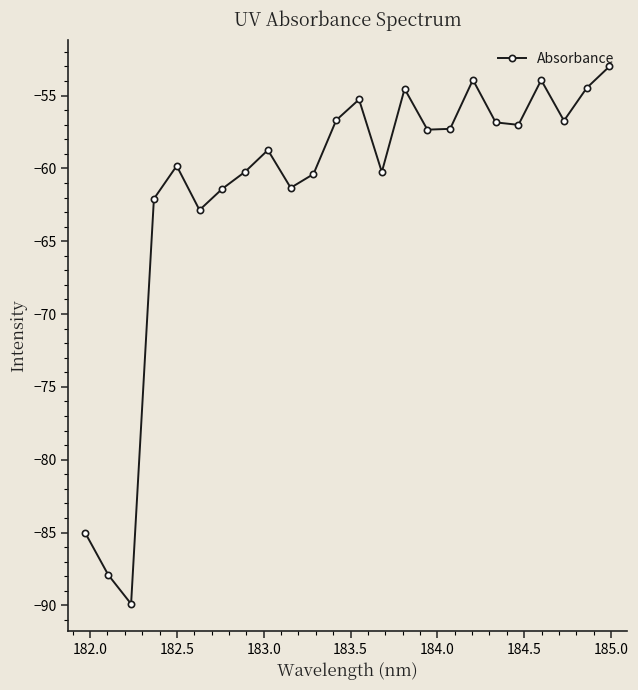

What is the minimum value shown in the chart?

-89.9